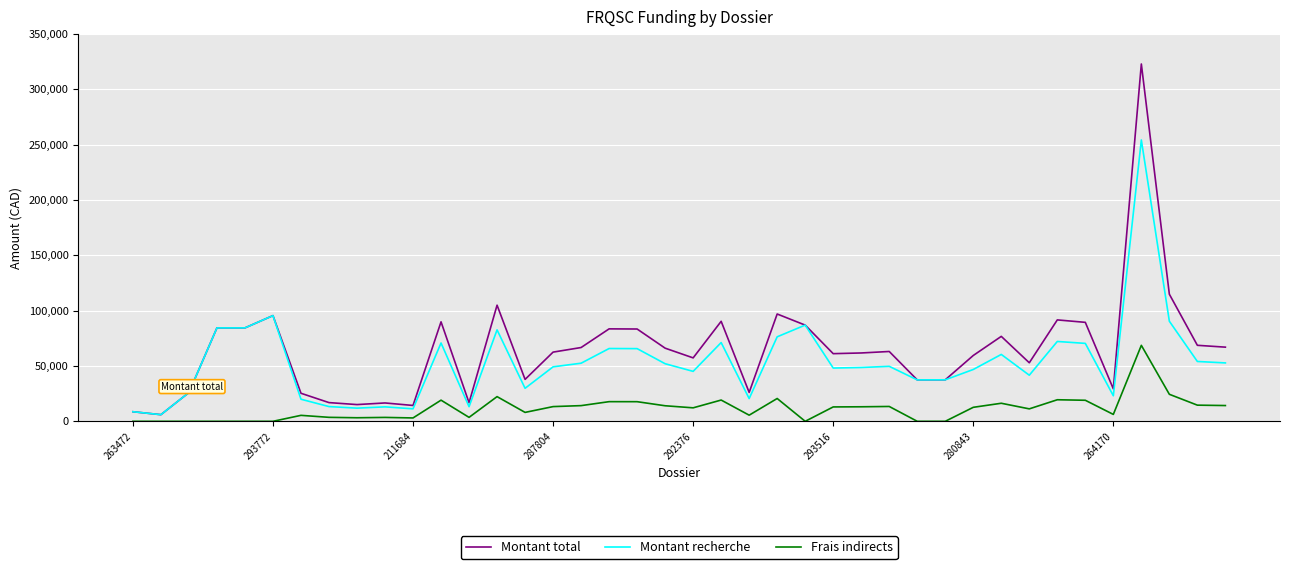

Rank the series by their average value, from highest to lowest.

Montant total, Montant recherche, Frais indirects